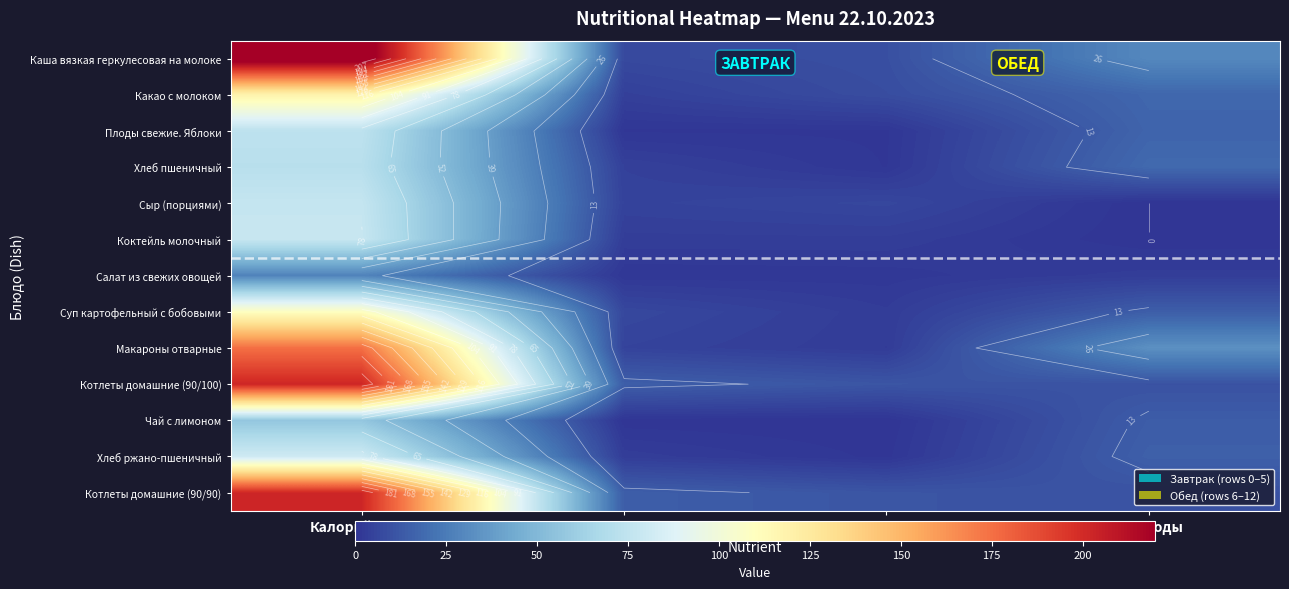

Read the Чай с лимоном value at Белки.

0.2